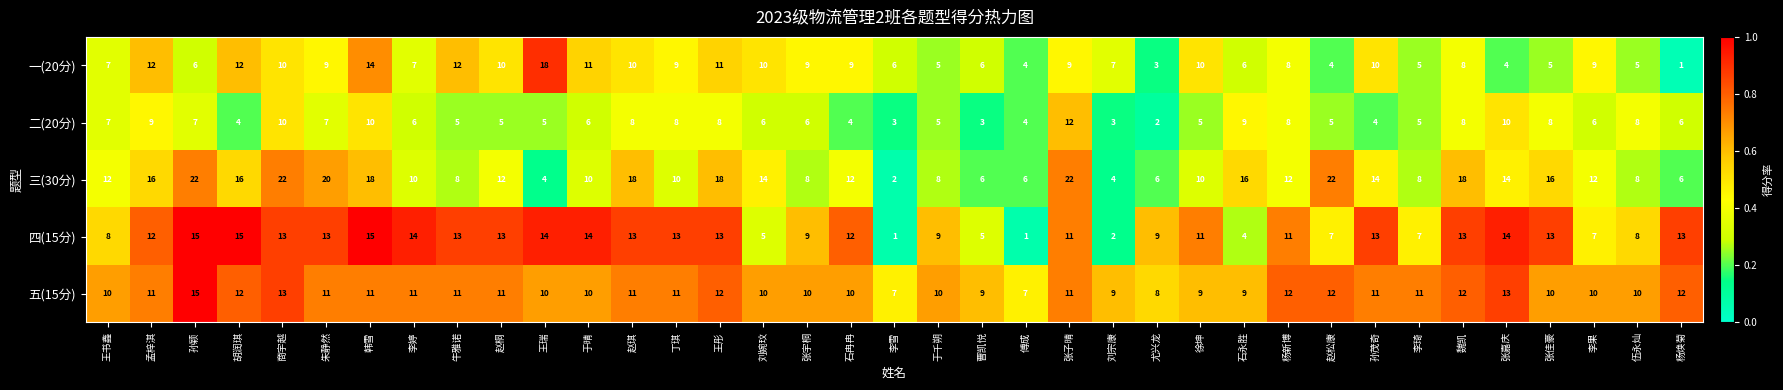

What is the minimum value shown in the chart?

1